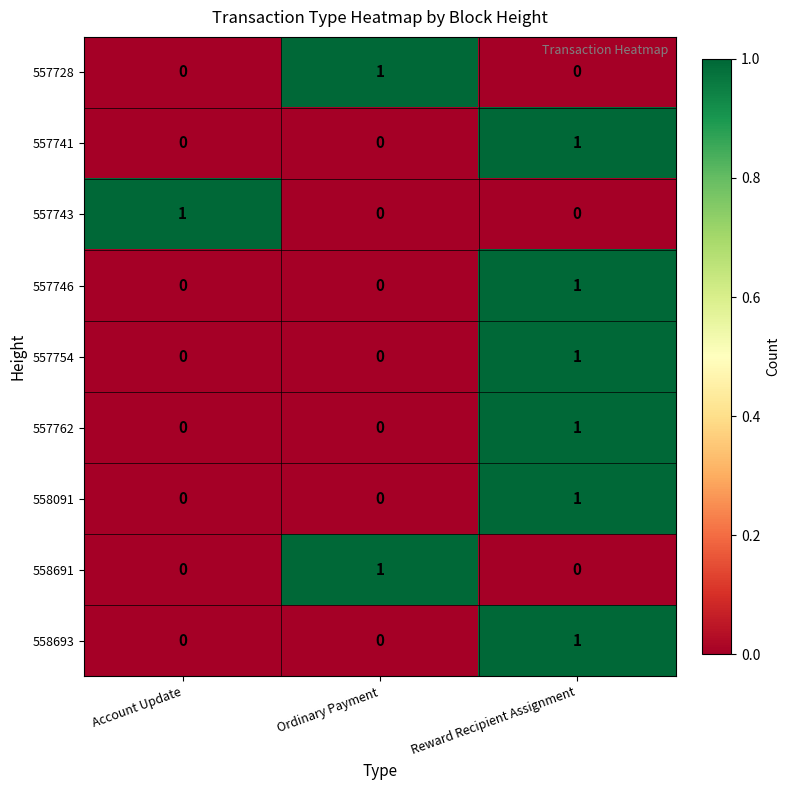

What is the total value across all series at Reward Recipient Assignment?

6